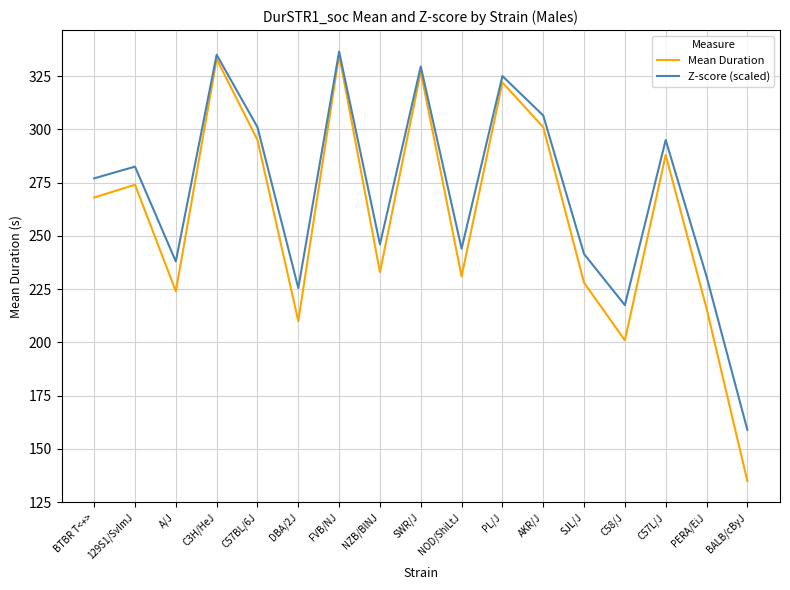

What is the difference between the highest and lowest values at C3H/HeJ?

2.0